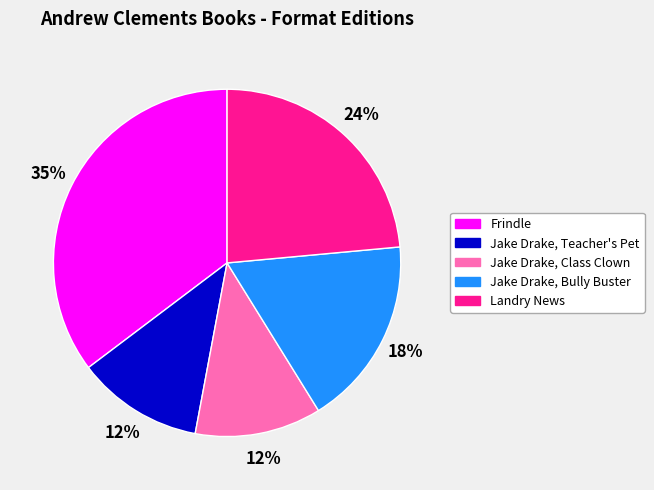

Is the sum of Frindle and Jake Drake, Class Clown greater than half?

No